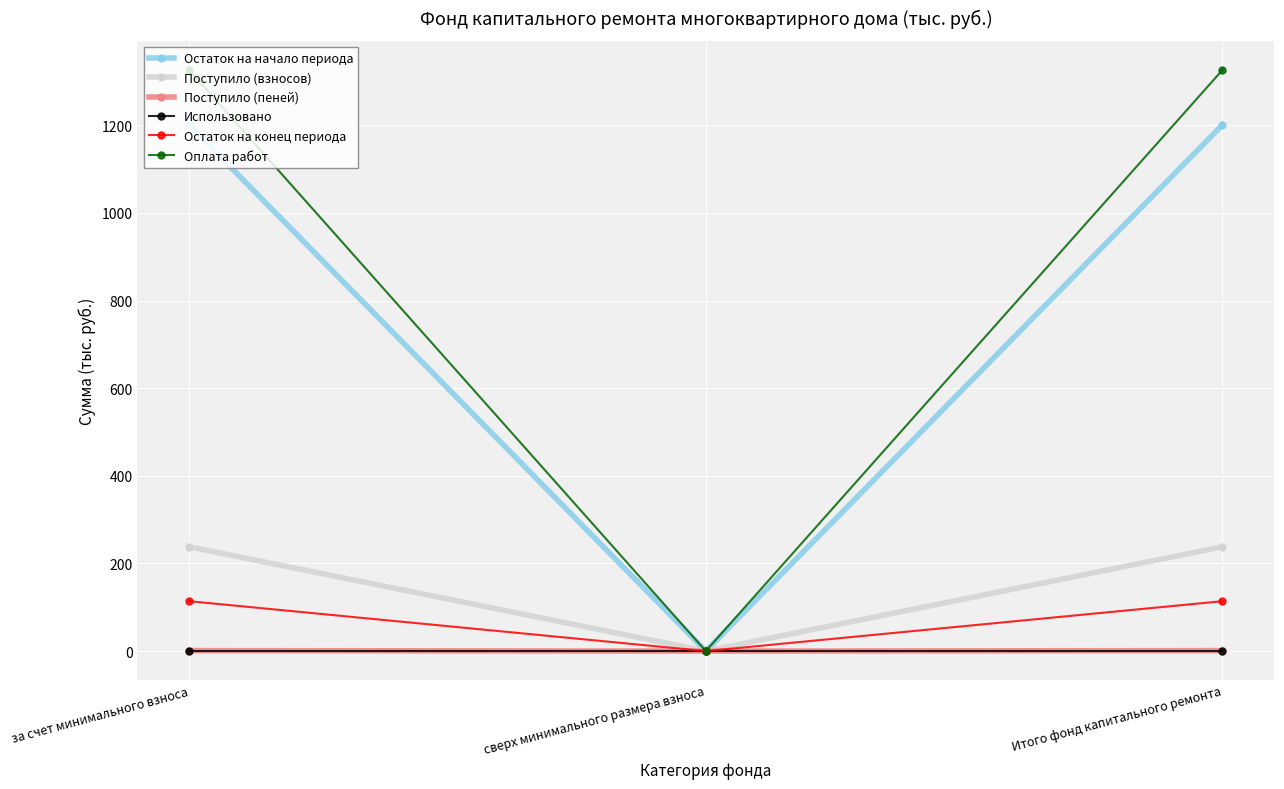

True or false: Остаток на конец периода has a value of 113.9 at Итого фонд капитального ремонта.

True